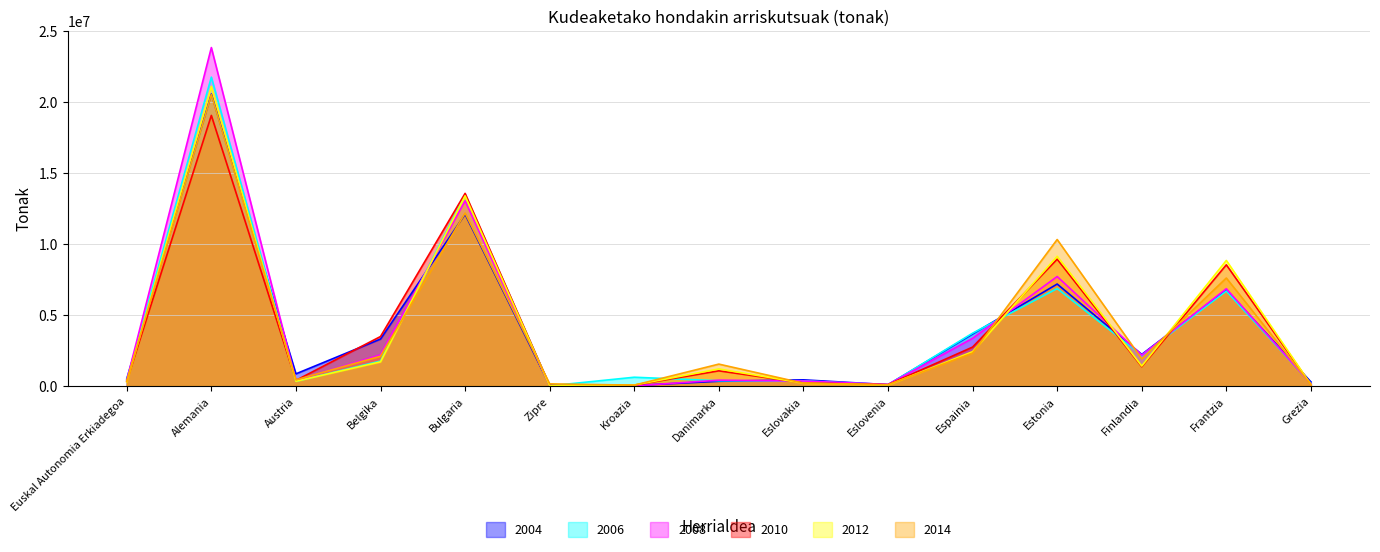

Where is the first local maximum for 2012?

Alemania